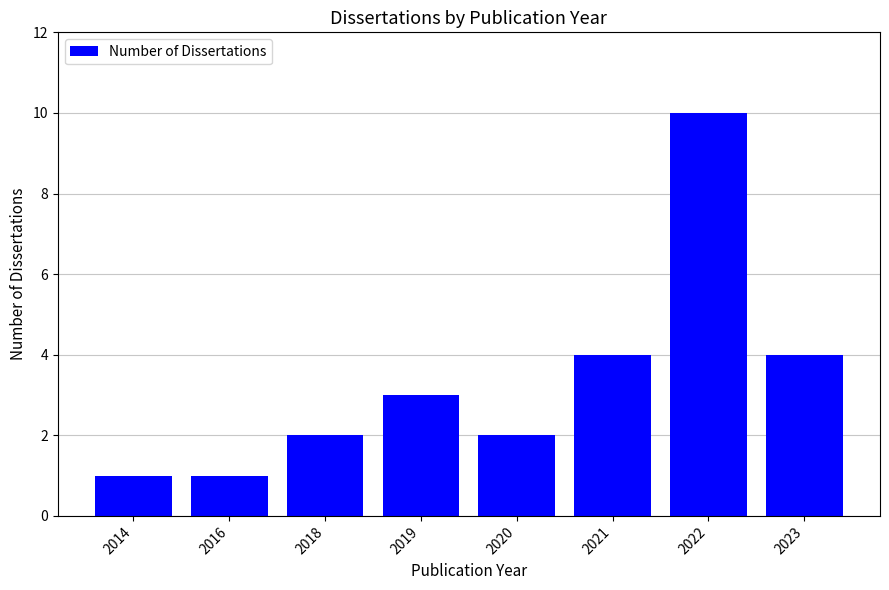

What value does the data have at 2022?

10